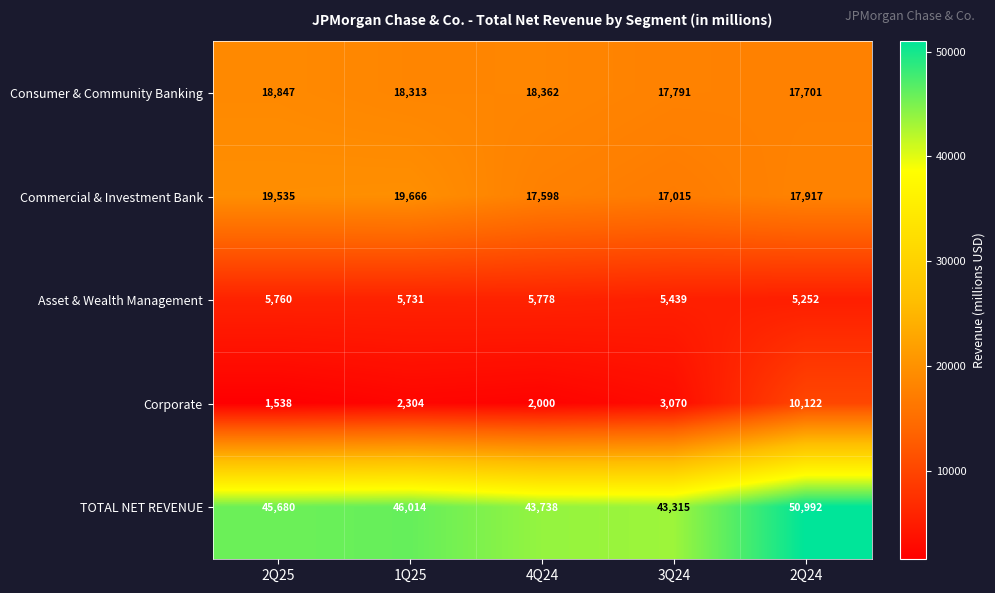

At which category does the chart reach its peak across all series?

2Q24